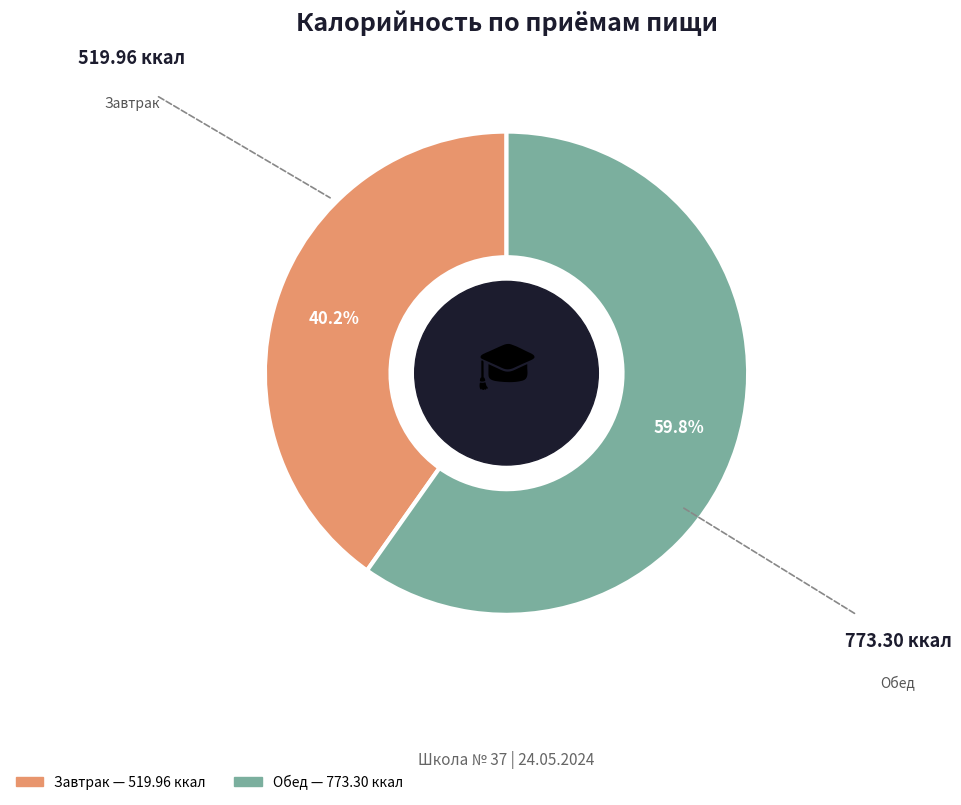

What is the ratio of the value at Обед to the value at Завтрак?

1.5